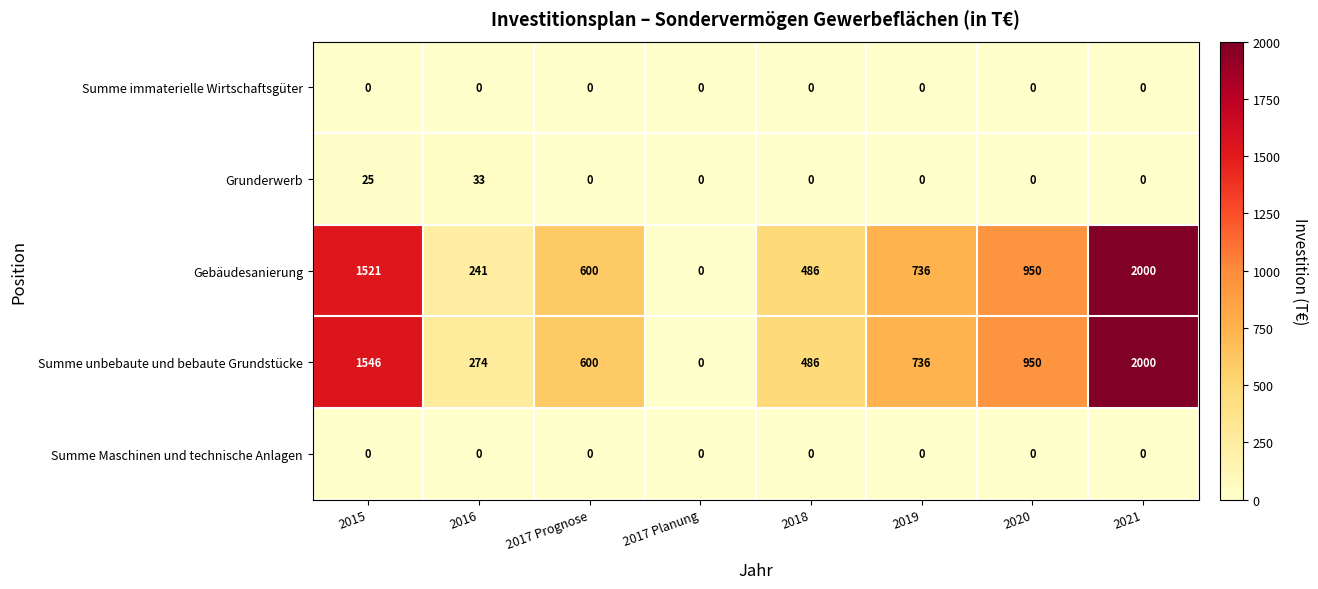

Which category has the lowest value in the Summe unbebaute und bebaute Grundstücke series?

2017 Planung